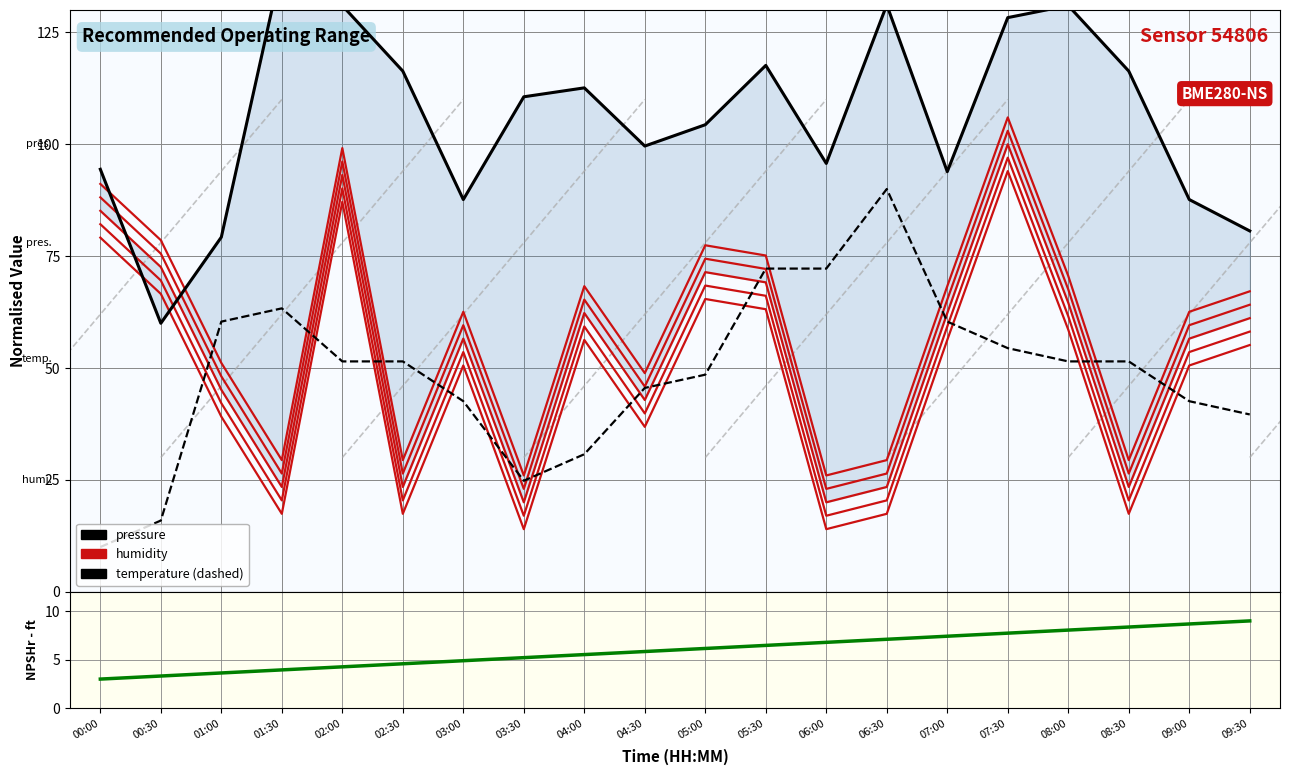

At which category does humidity reach its first local valley?

01:30